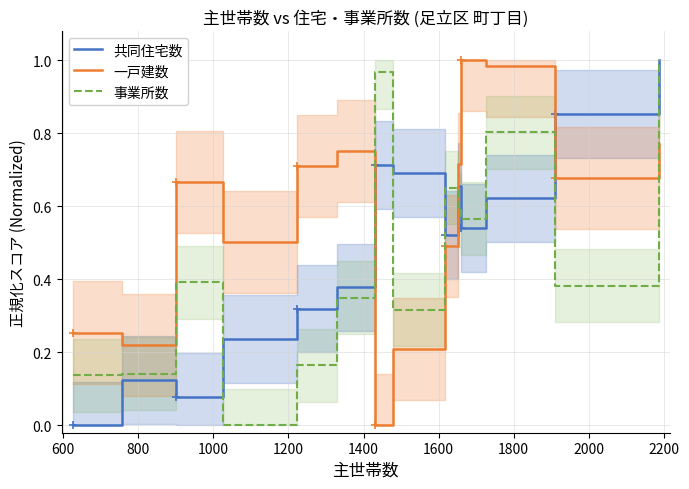

What is the sum of all 一戸建数 values?

7.9